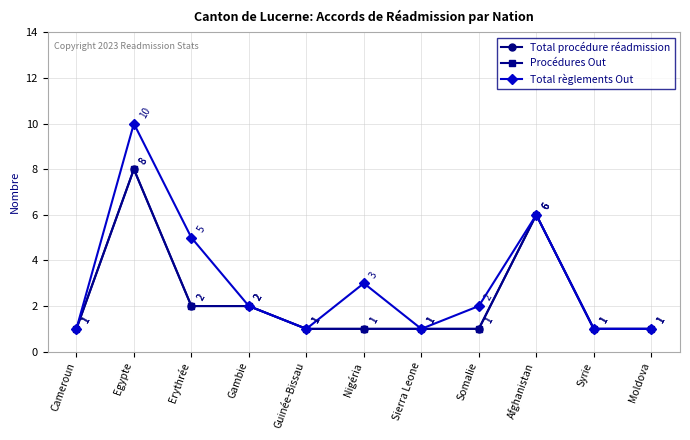

The Total règlements Out series shows 3 at Nigéria. True or false?

True